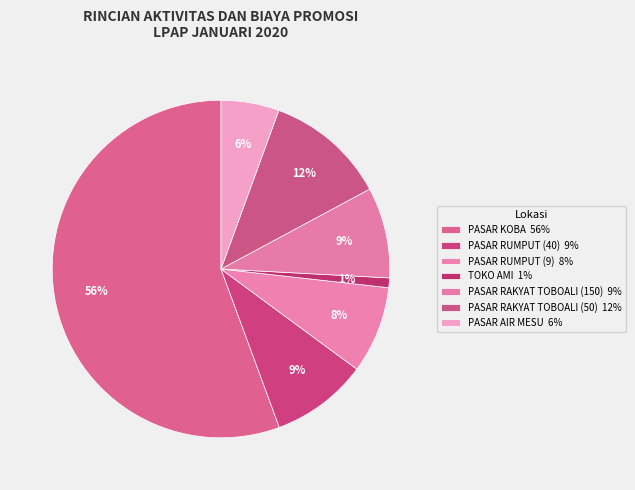

Count the number of slices in the pie.

7